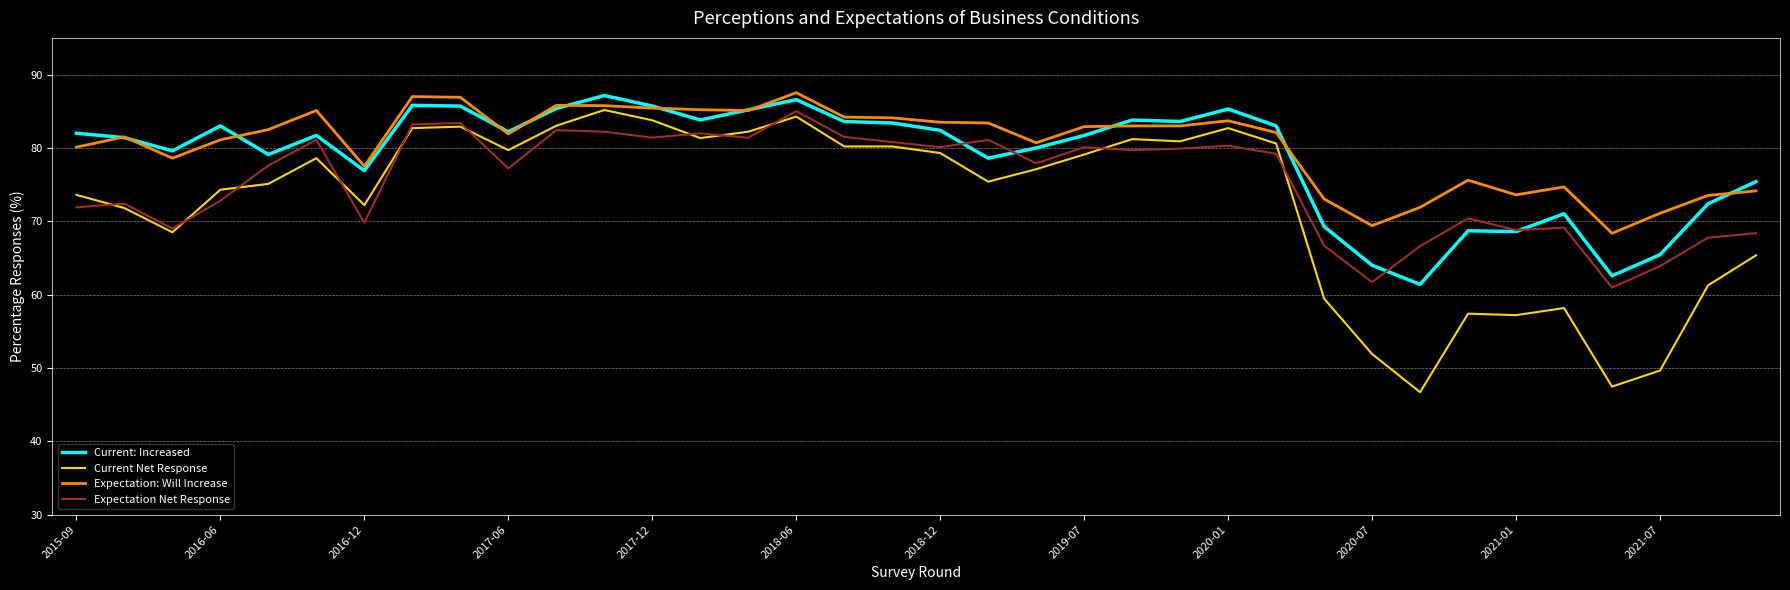

Which series has the widest spread of values?

Current Net Response